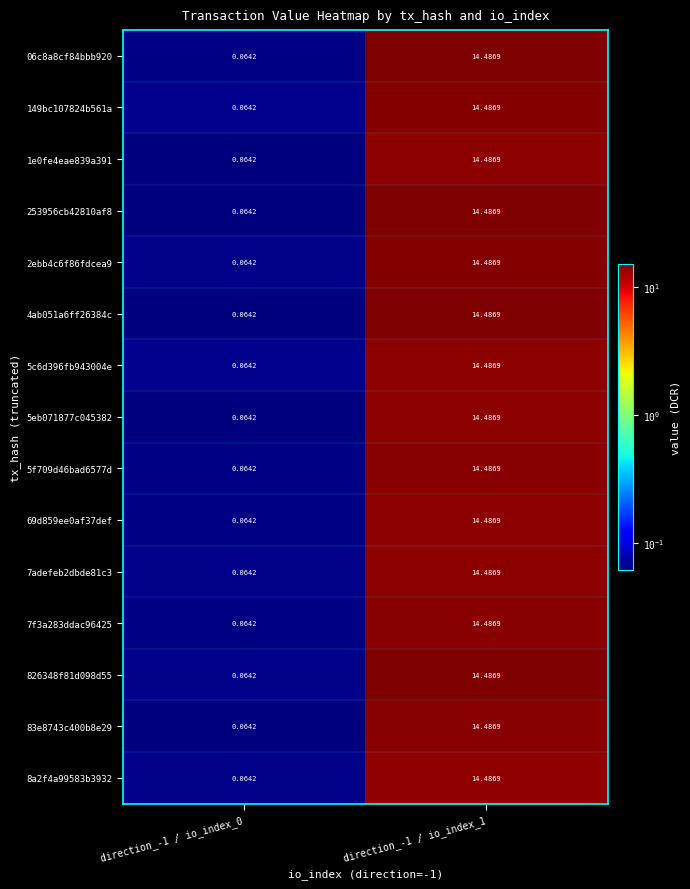

How many series are shown in this chart?

15